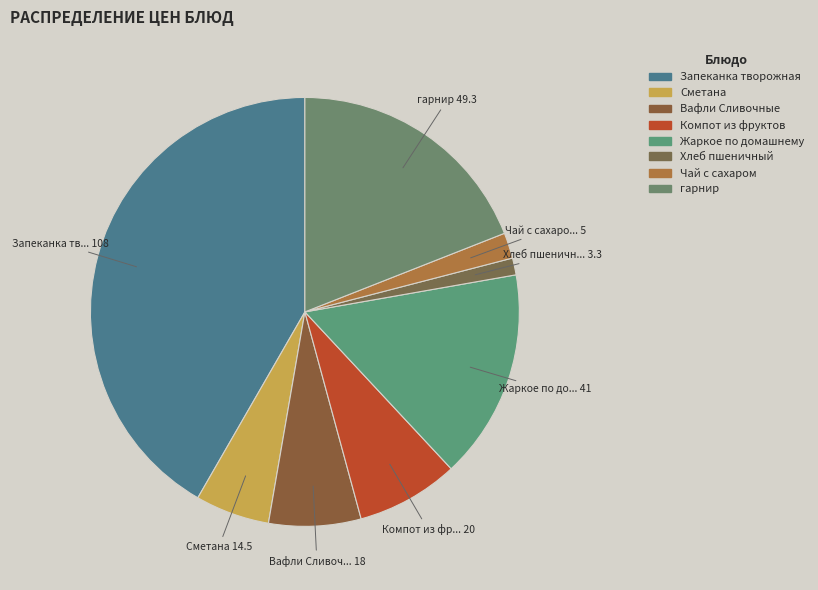

What is the change in value from Хлеб пшеничный to гарнир?

+46.0